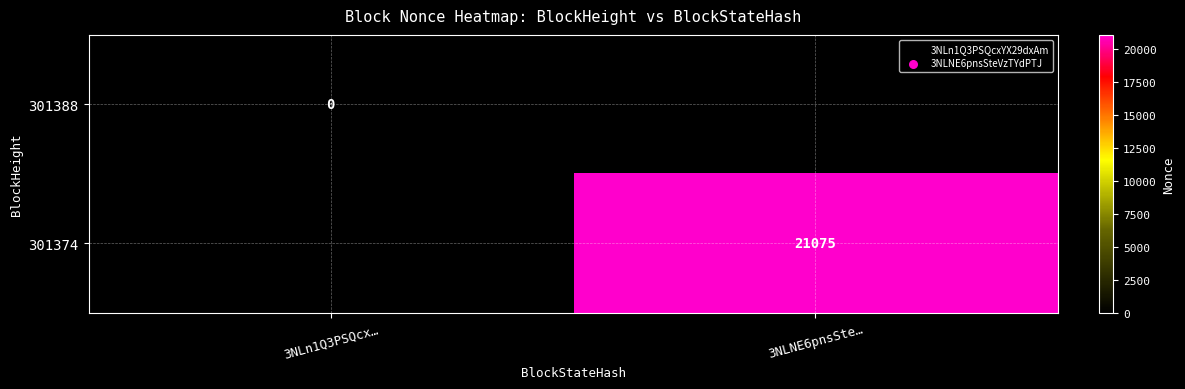

At how many categories does at least one series exceed 11962?

1